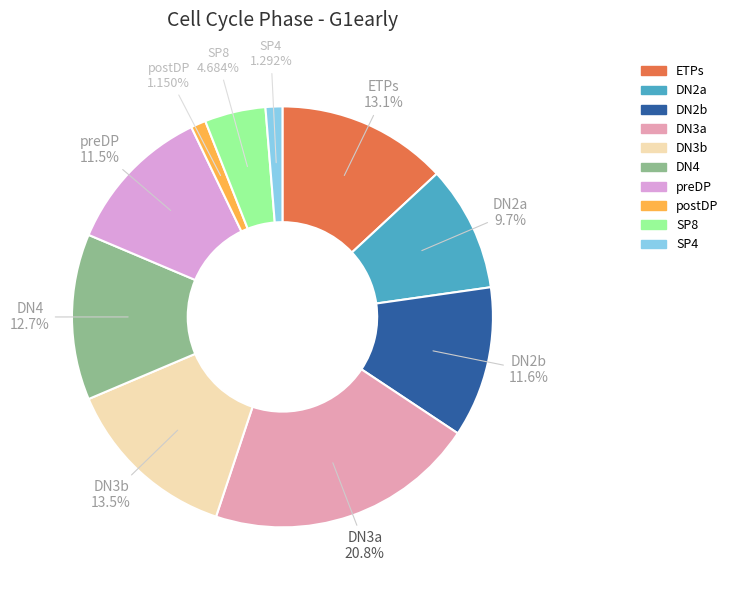

What percentage is the postDP slice, to the nearest percent?

1%